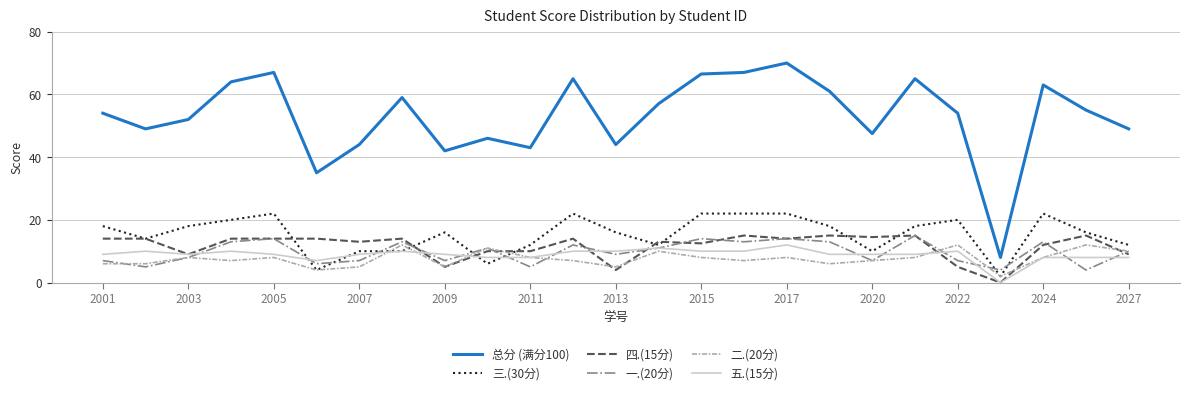

How many 二.(20分) values are between 6 and 8?

14